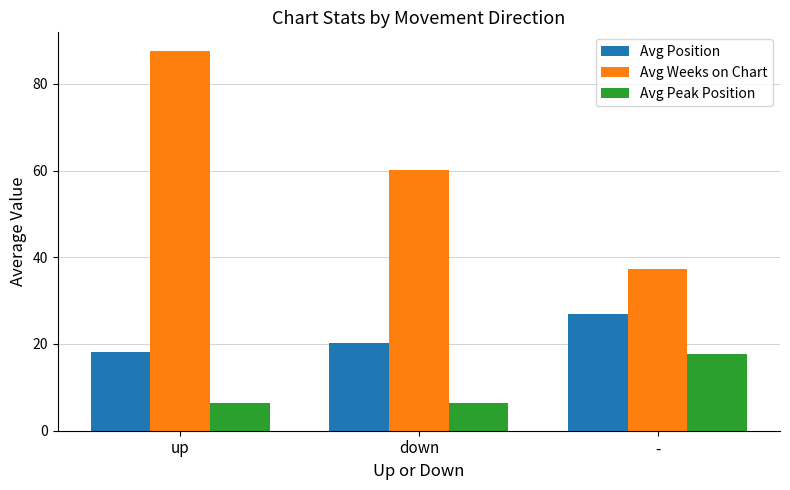

Rank the series at - from lowest to highest value.

Avg Peak Position, Avg Position, Avg Weeks on Chart